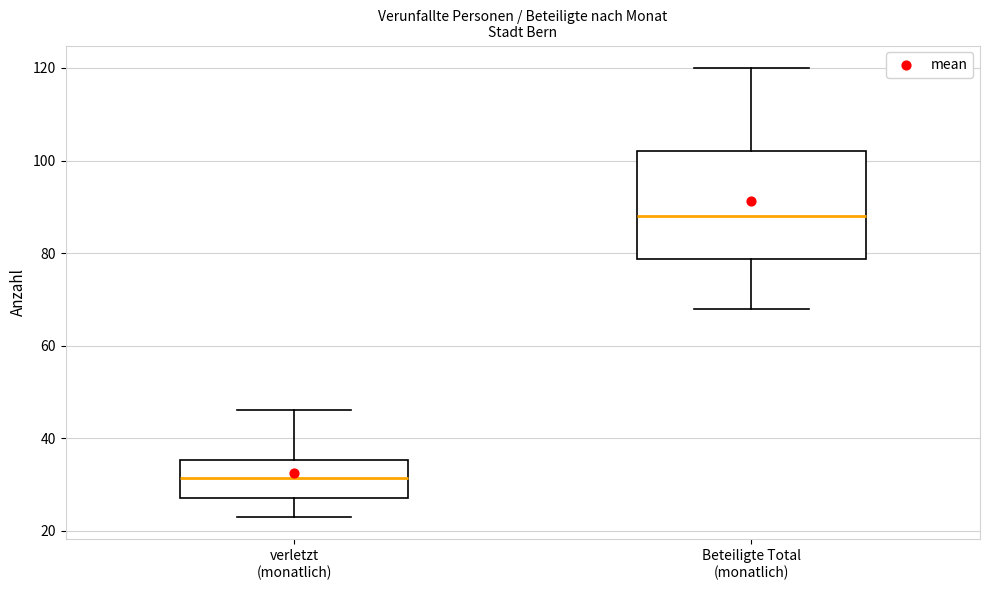

Reading left to right, transcribe this box plot: for each box, give where its median line is, the range the box spans, and where its two whiskers end, as read against the y-axis. The values are not printed on the chart, so give them approximately, as read against the axis.

verletzt (monatlich): median 32, box 28 to 36, whiskers 24 to 46
Beteiligte Total (monatlich): median 88, box 78 to 102, whiskers 68 to 120